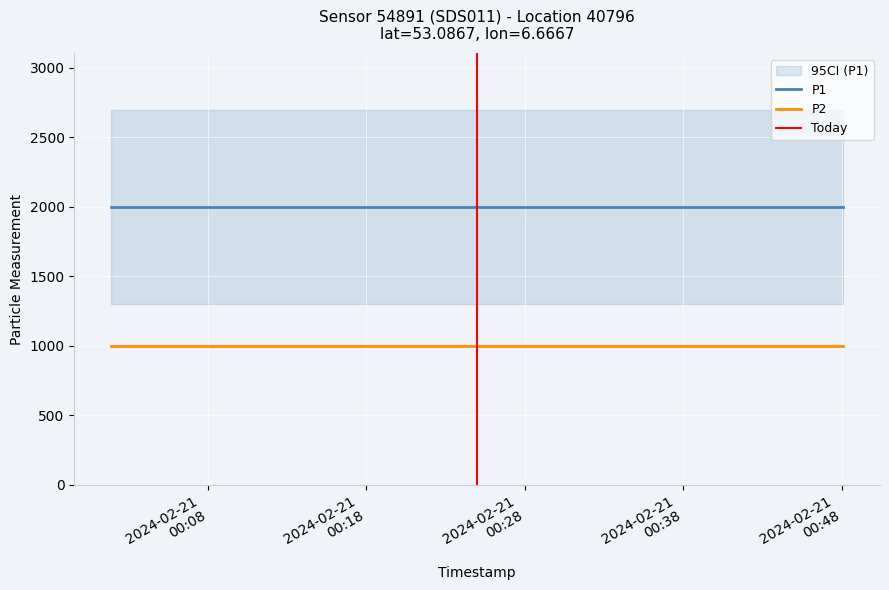

The P1 series shows 1999.9 at 2024-02-21T00:04:20. True or false?

True